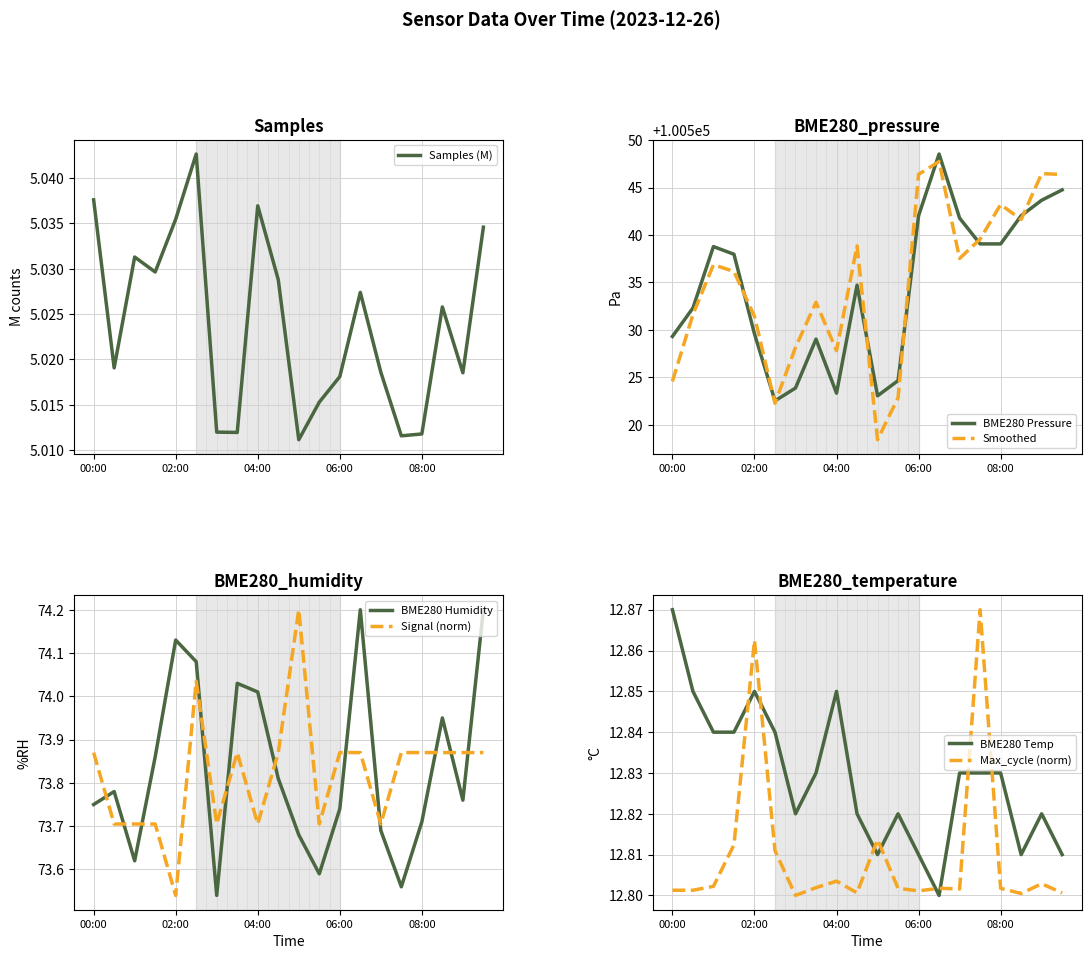

True or false: BME280_humidity and Max_cycle intersect in this chart.

False